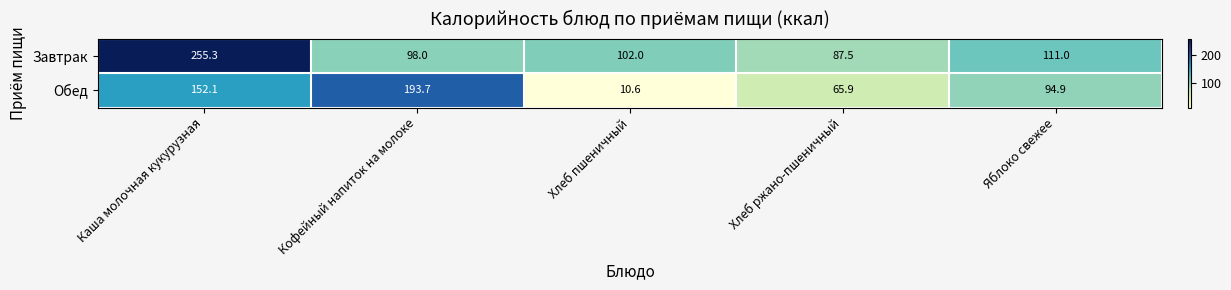

Reading right to left, list all the values displayed in this chart.

Завтрак: Яблоко свежее=111.0	Хлеб ржано-пшеничный=87.5	Хлеб пшеничный=102.0	Кофейный напиток на молоке=98.0	Каша молочная кукурузная=255.3
Обед: Яблоко свежее=94.9	Хлеб ржано-пшеничный=65.9	Хлеб пшеничный=10.6	Кофейный напиток на молоке=193.7	Каша молочная кукурузная=152.1